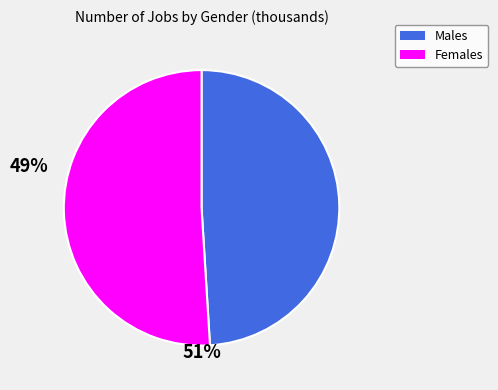

Is there a majority slice in this chart?

Yes